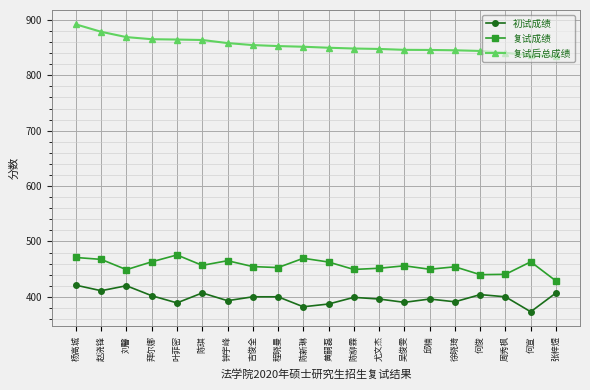

What is the value of the 复试成绩 point at the 10th from the left?

469.6